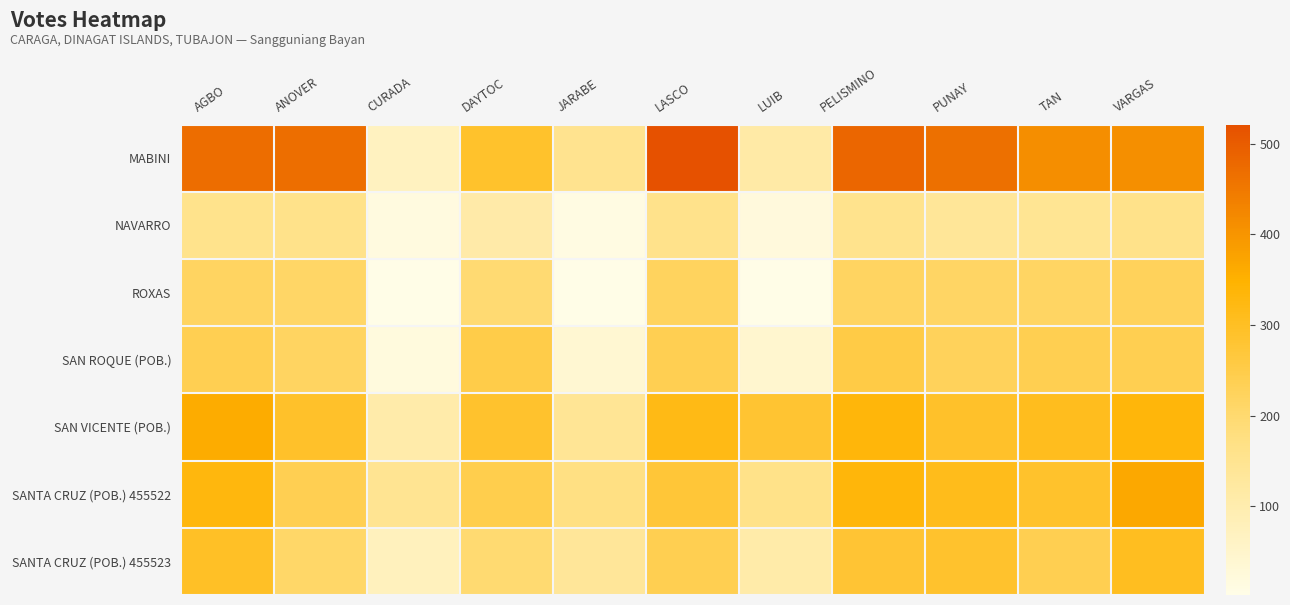

What is the total value across all series at PUNAY?

1930